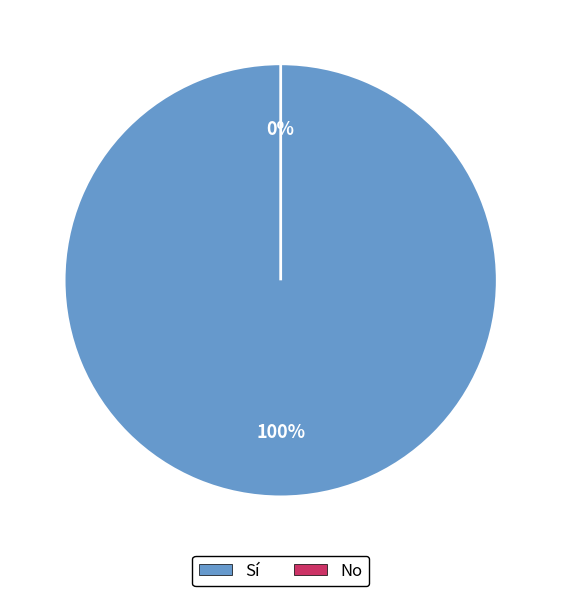

Rank the categories by value from highest to lowest.

Sí, No